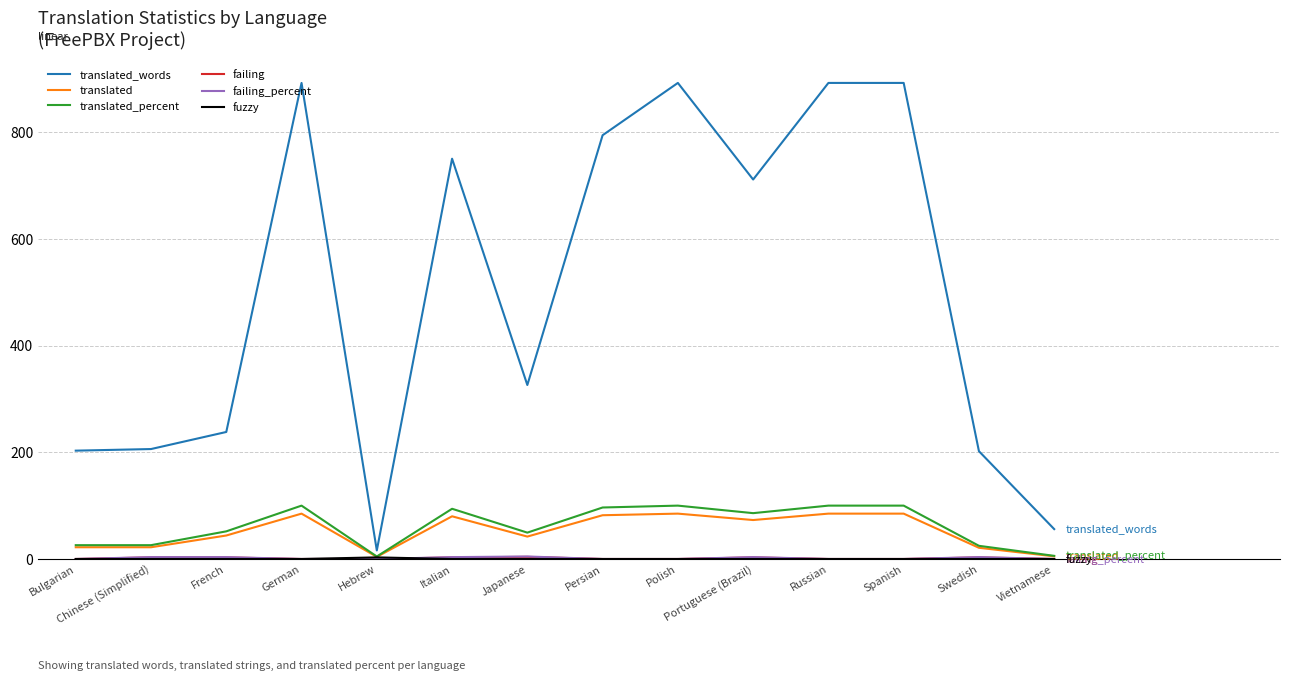

What is the maximum value shown in the chart?

892.0